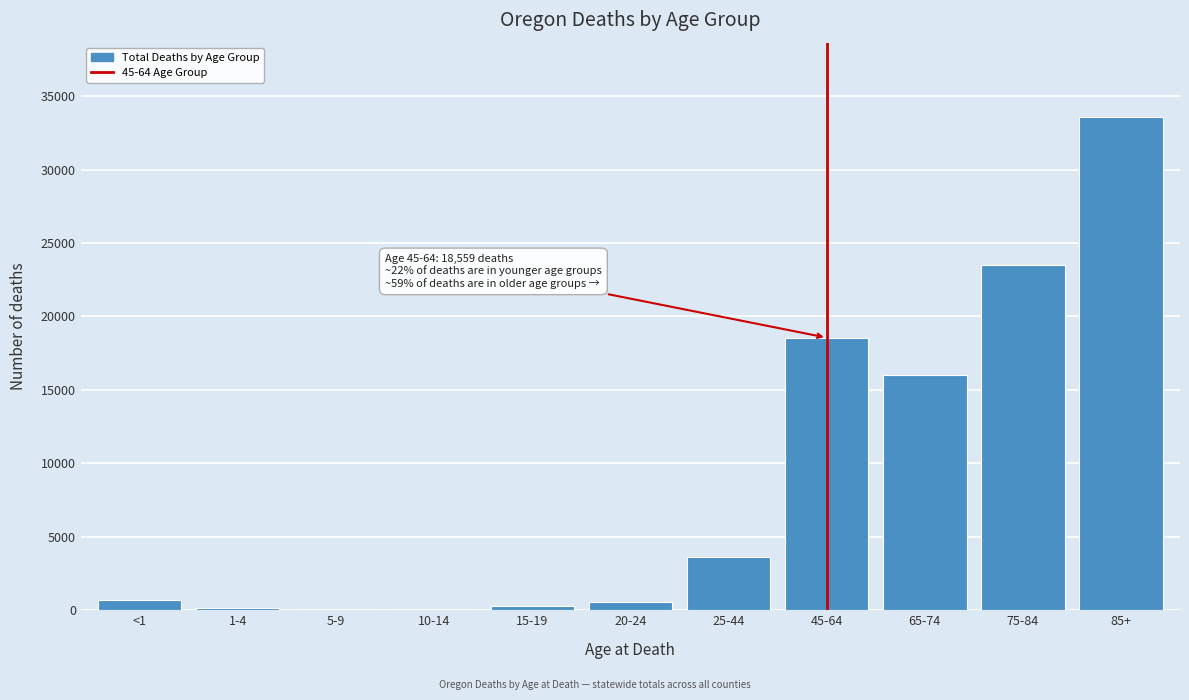

At which label is the value closest to 16838?

65-74